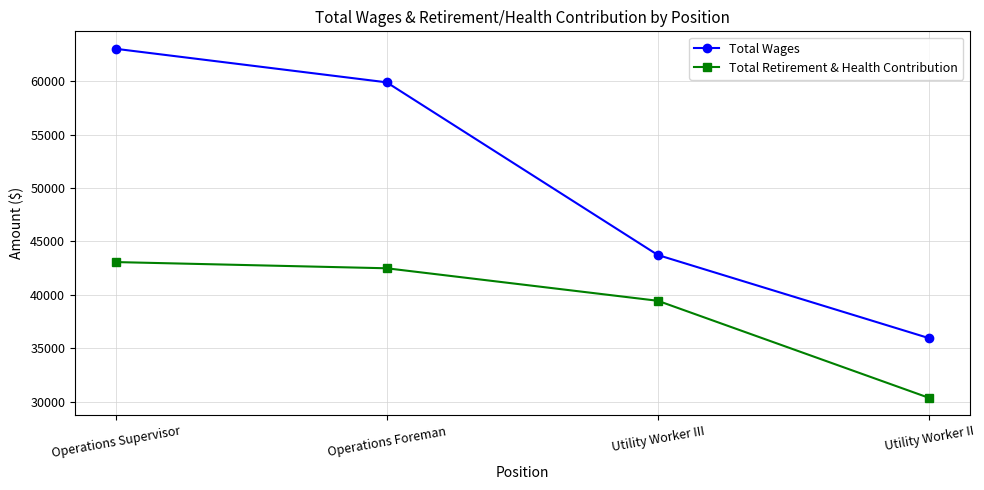

True or false: Total Wages and Total Retirement & Health Contribution intersect in this chart.

False